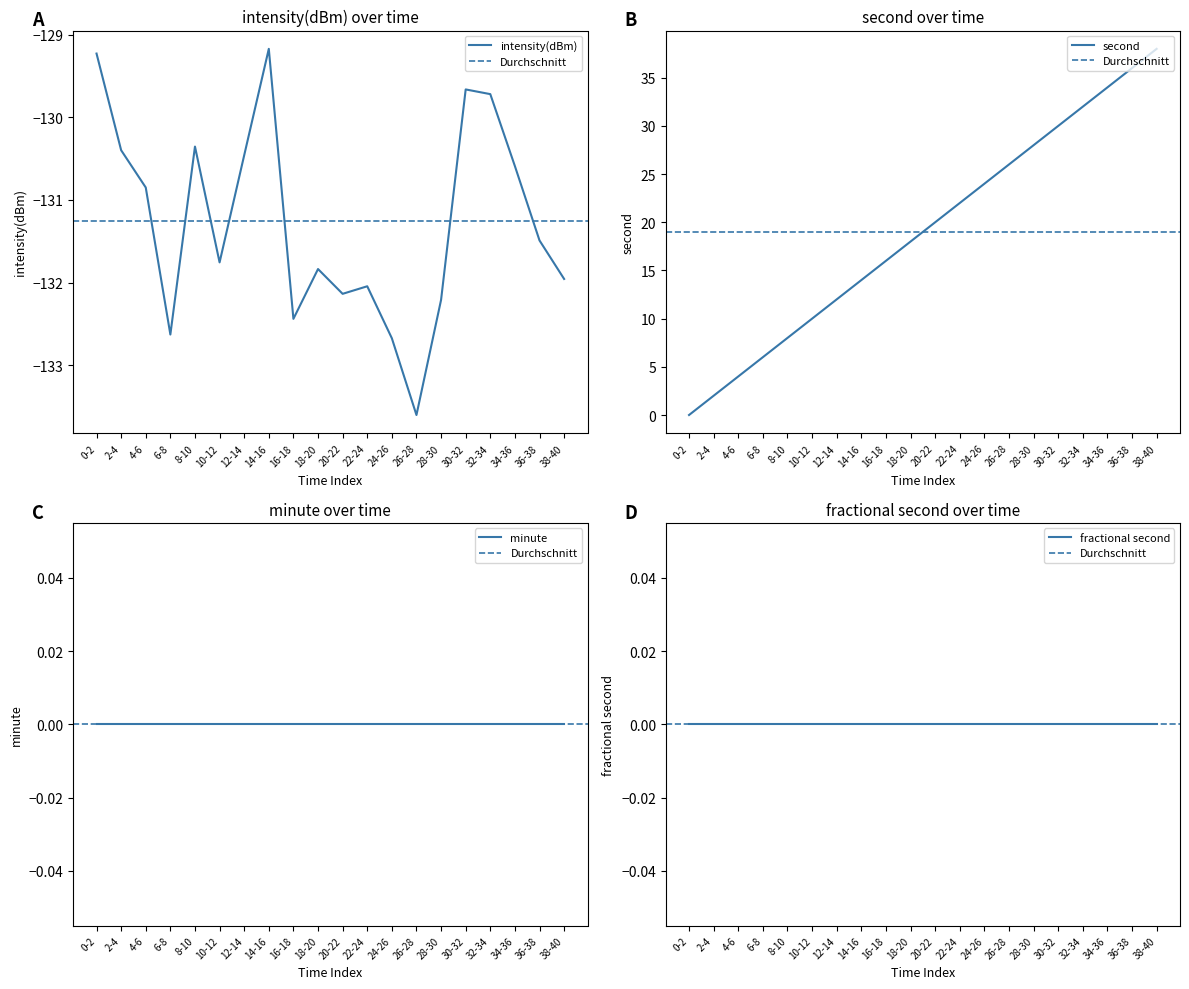

What position from the left is 22-24?

12